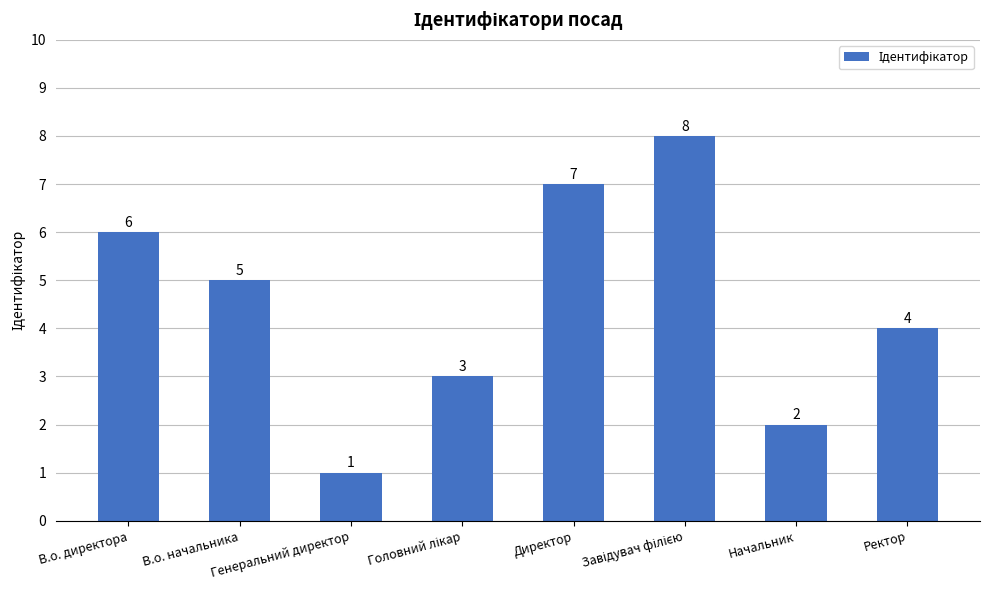

Count the values in the range 3 to 7.

5